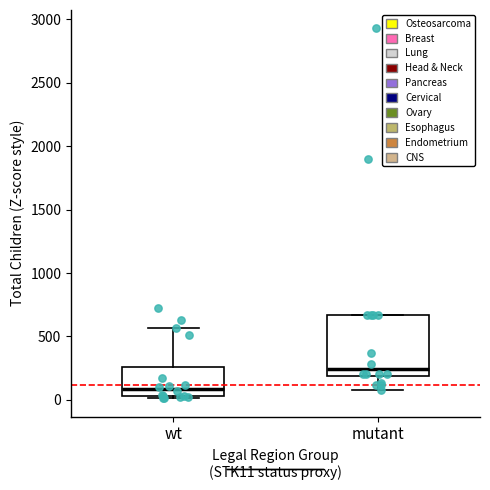

Reading left to right, read every box against the y-axis: the position of its median line, the range the box covers, and the ends of its whiskers. The values are not printed on the chart, so give them approximately, as read against the axis.

wt: median 100, box 50 to 250, whiskers 0 to 550
mutant: median 250, box 200 to 650, whiskers 100 to 650